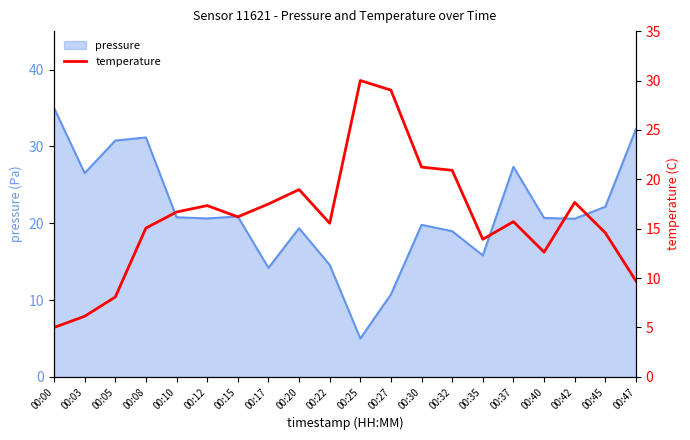

Is it true that pressure equals 19.4 at 00:20?

True